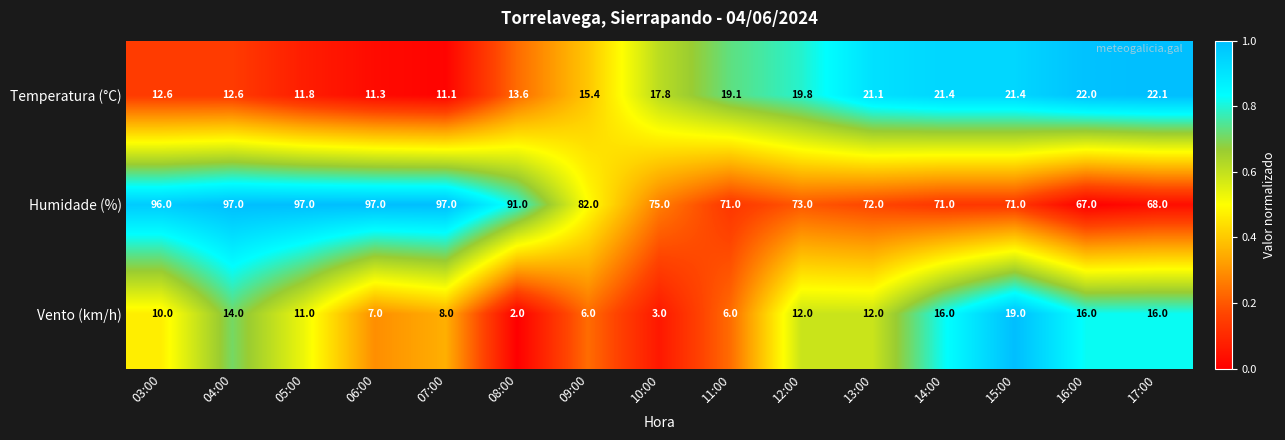

The value of Humidade (%) at 14:00 is 71.0. True or false?

True